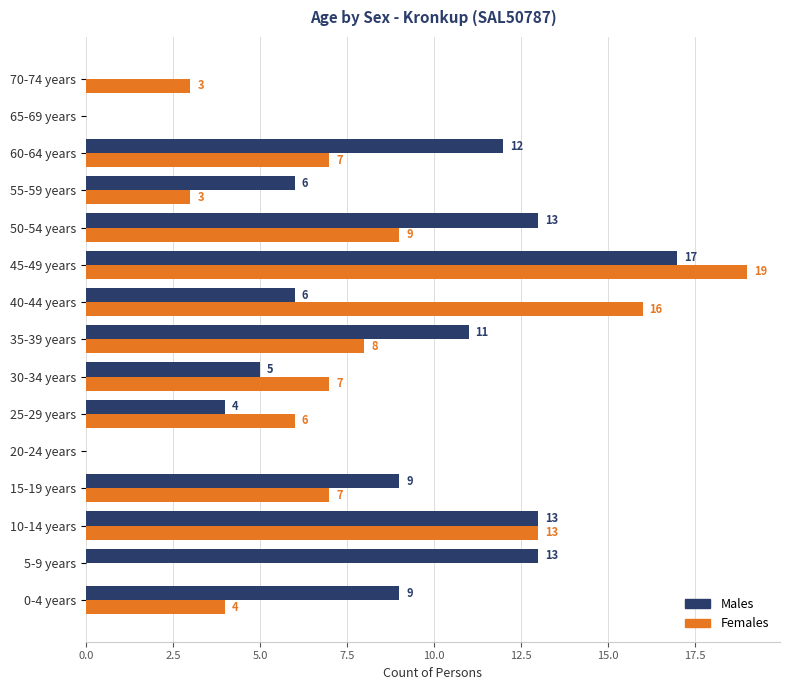

The Females series shows 4 at 10-14 years. True or false?

False